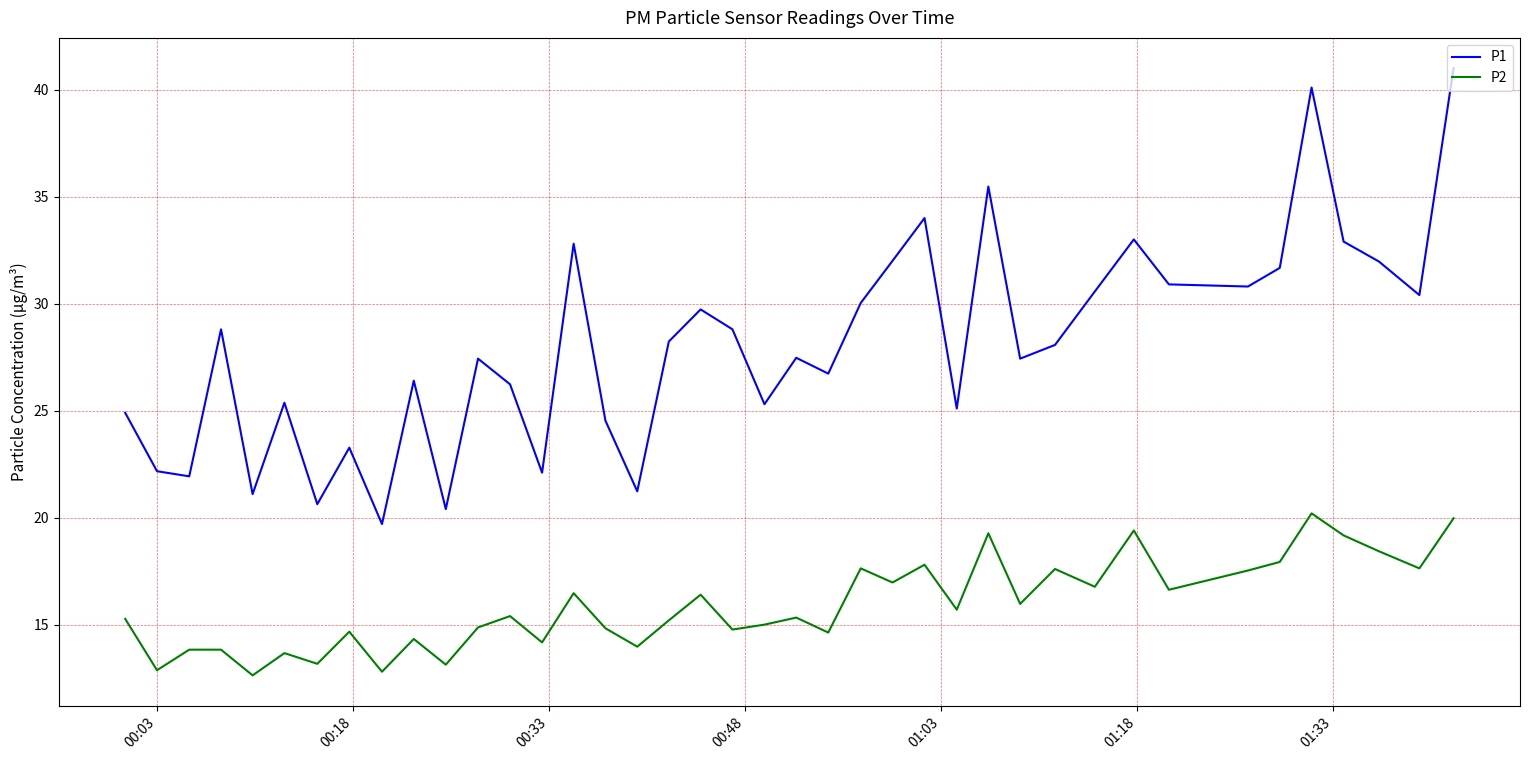

What is the minimum value shown in the chart?

12.6